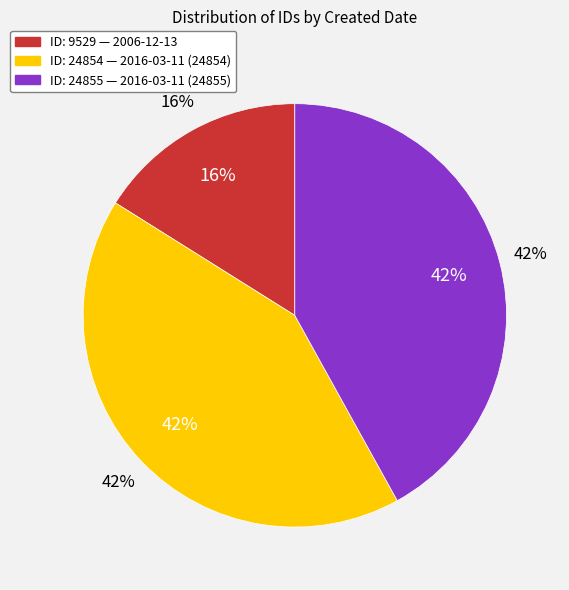

Does any single category account for the majority?

No